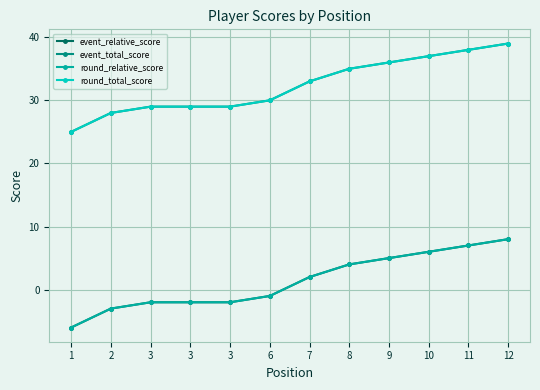

What is the difference between the second highest and minimum values in the round_total_score series?

13